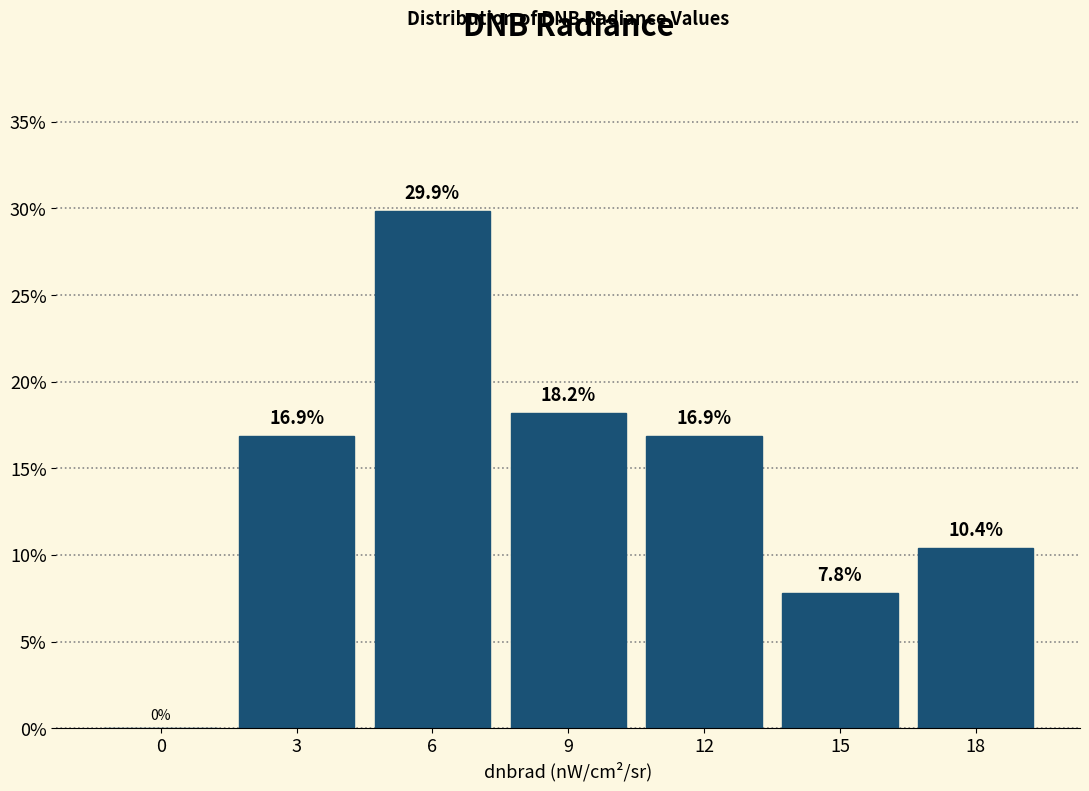

Reading left to right, what are all the values shown in this chart?

0=0.0	3=16.9	6=29.9	9=18.2	12=16.9	15=7.8	18=10.4